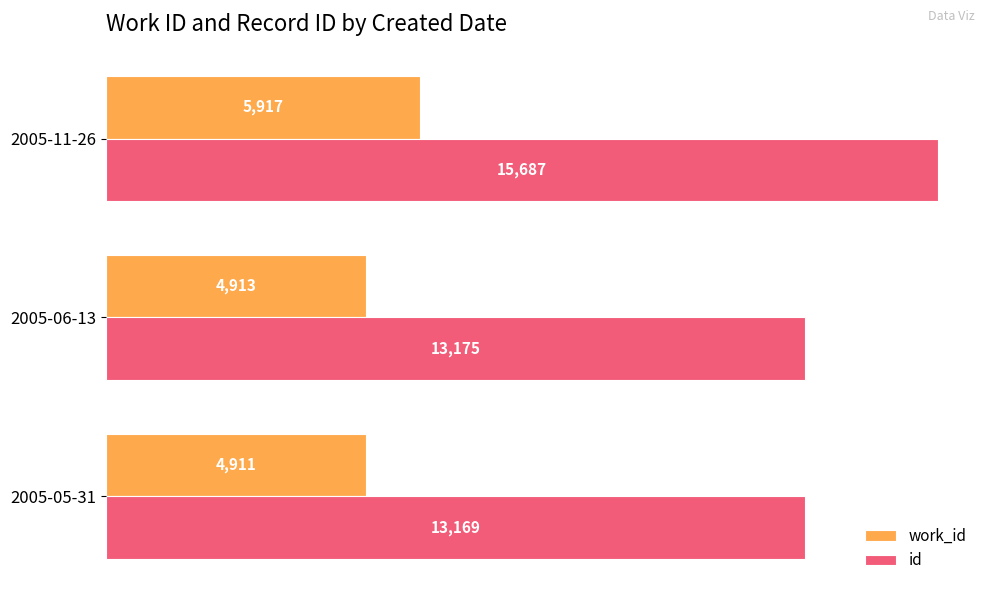

Which category has the highest value across all series?

2005-11-26